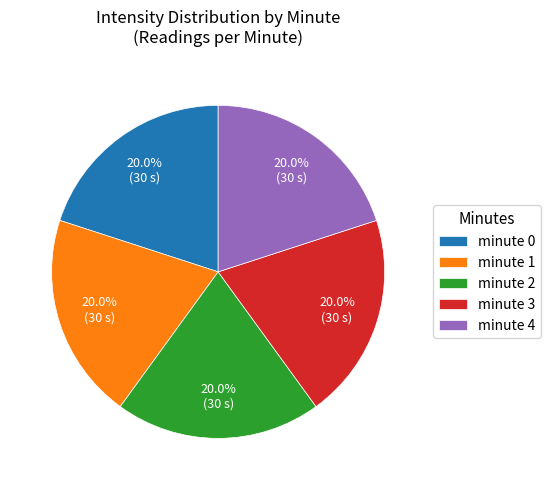

Approximately how many times larger is the value at minute 0 compared to minute 4?

1.0